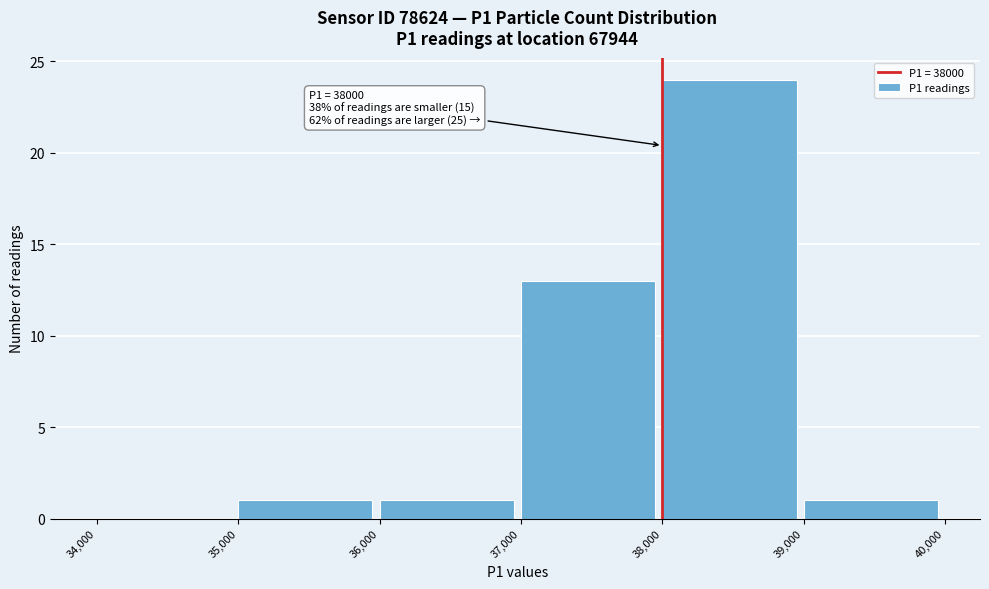

Which range on the x-axis has the tallest bar?

38,000 to 39,000